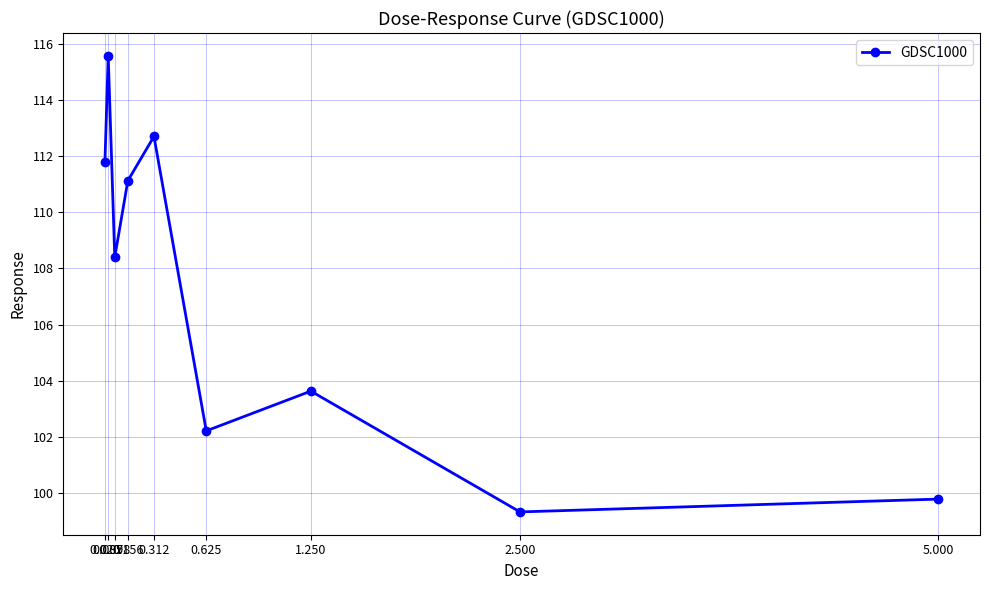

The chart shows a value of 102.2 at 0.625. True or false?

True